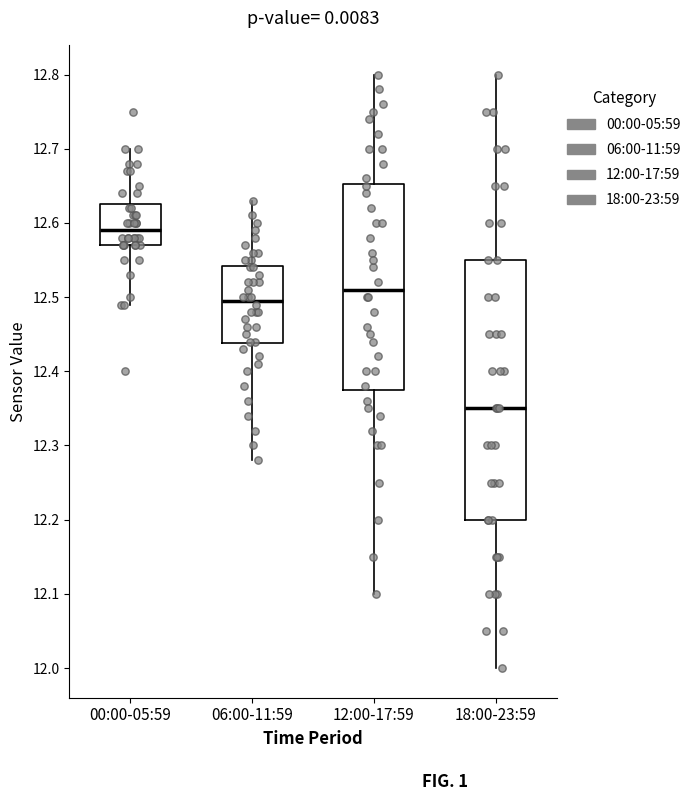

Which box is the tallest, from its lower edge to its upper edge?

18:00-23:59